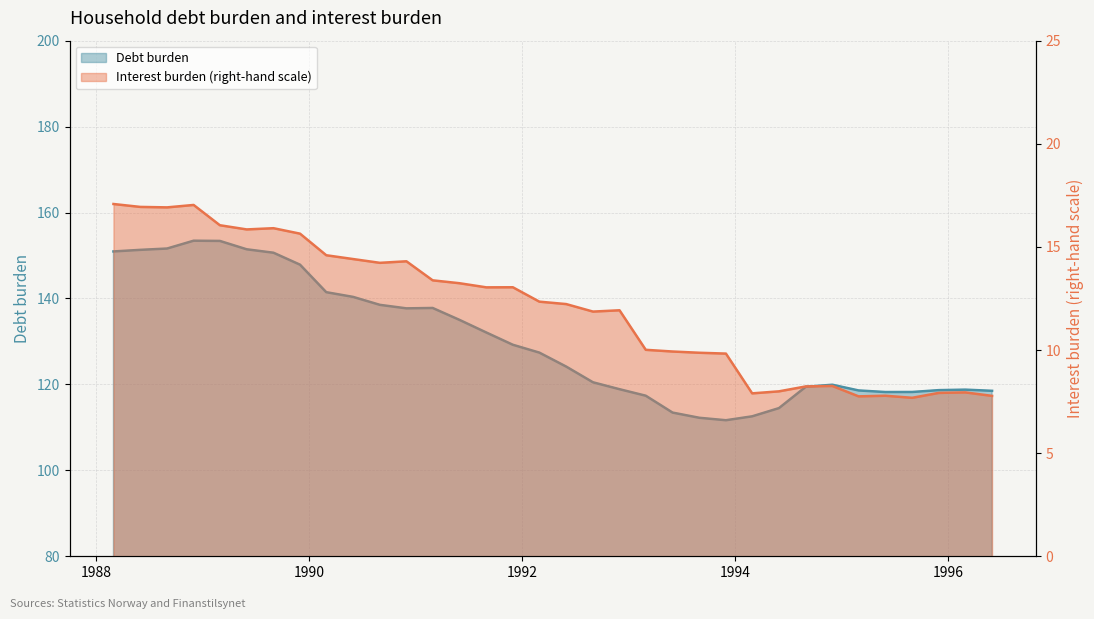

What is the smallest value displayed?

7.7